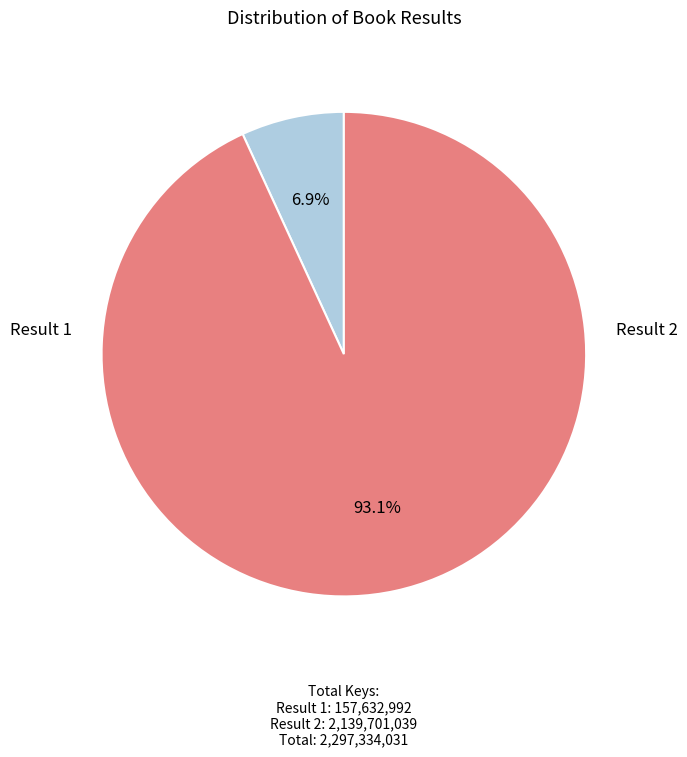

Does any single category account for the majority?

Yes